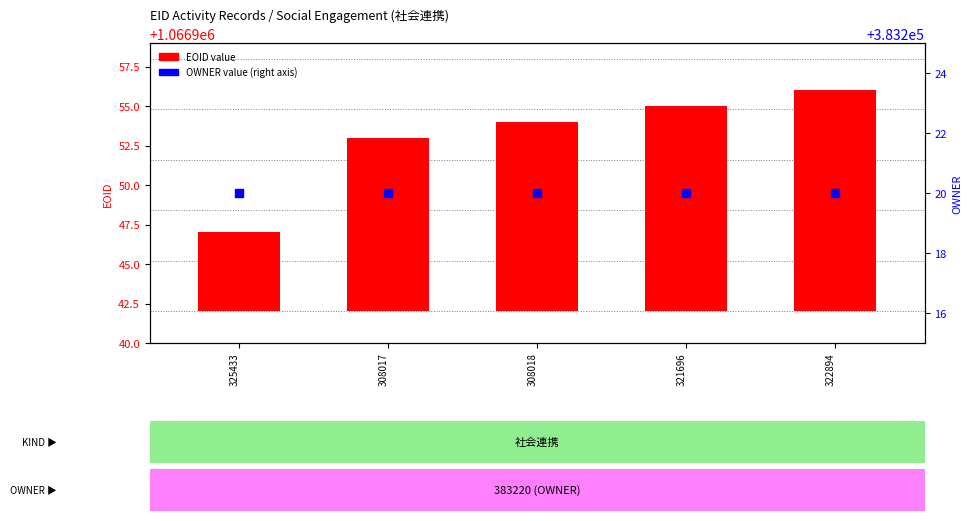

At how many categories does at least one series exceed 379990?

5